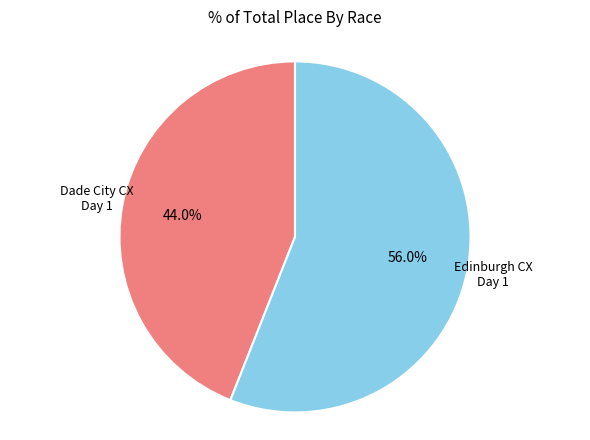

Is there a majority slice in this chart?

Yes